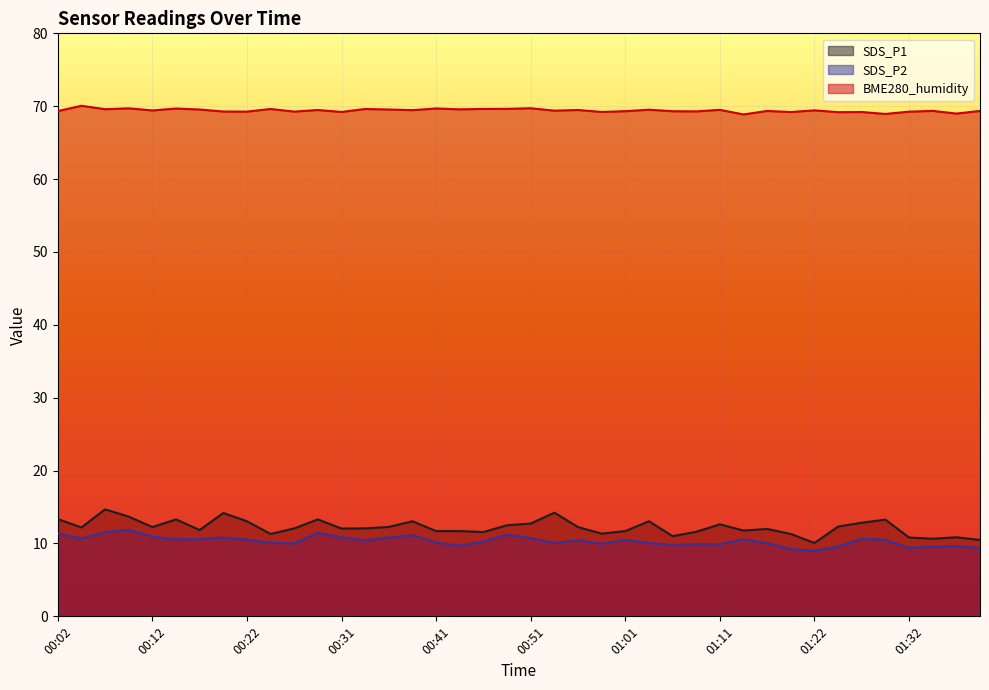

Which category has the highest value across all series?

00:04